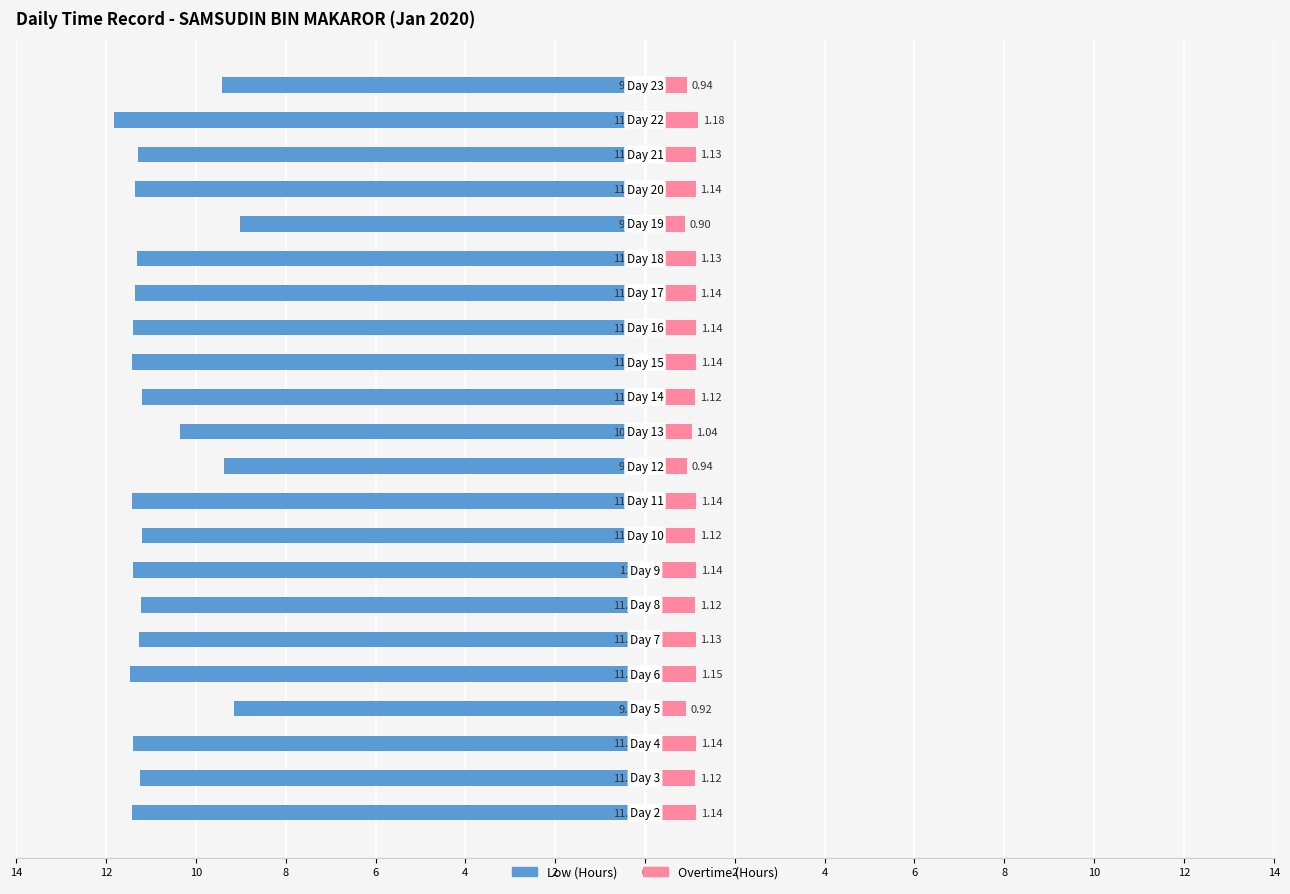

What is the average value of the Low (Hours) series?

-10.9